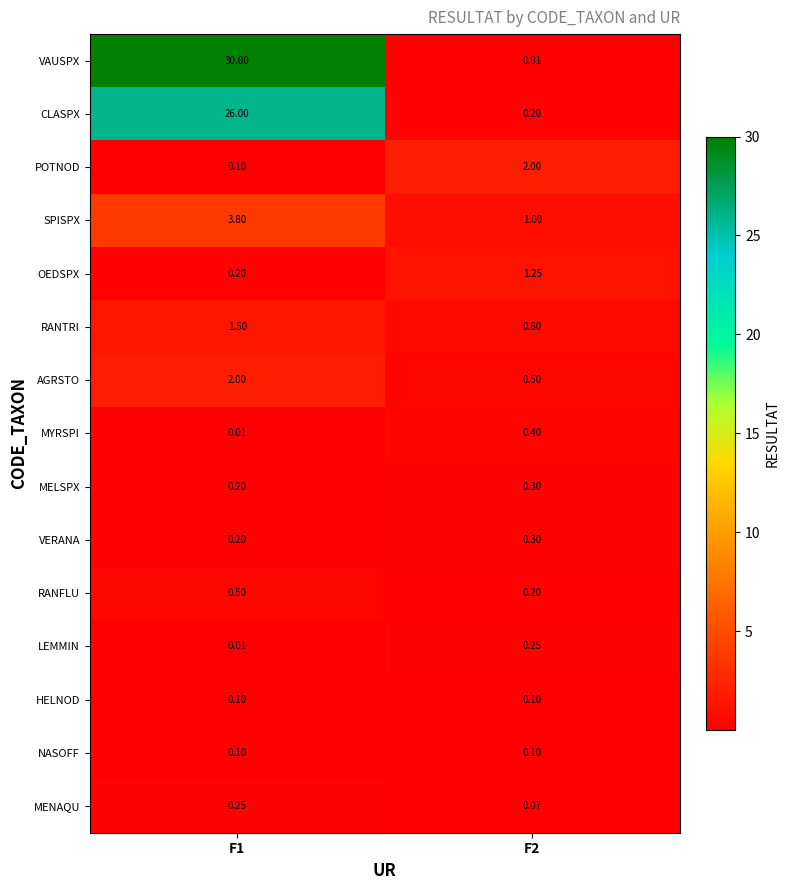

Which series has the largest range (max minus min)?

VAUSPX